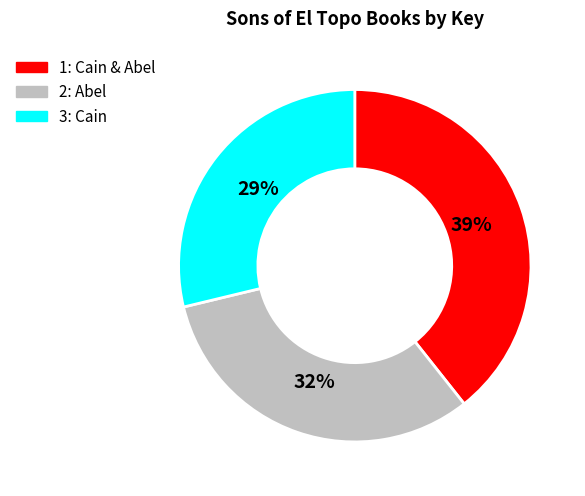

How many slices are in this pie chart?

3